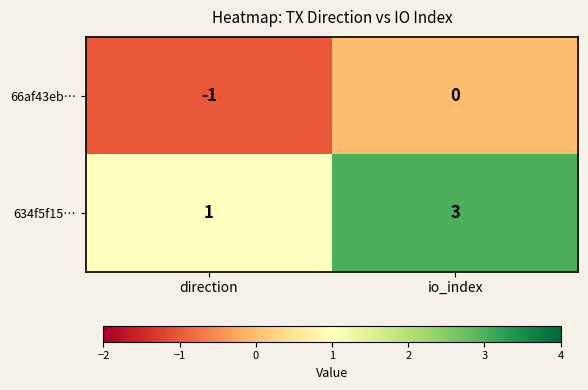

What is the sum of all 634f5f15… values?

4